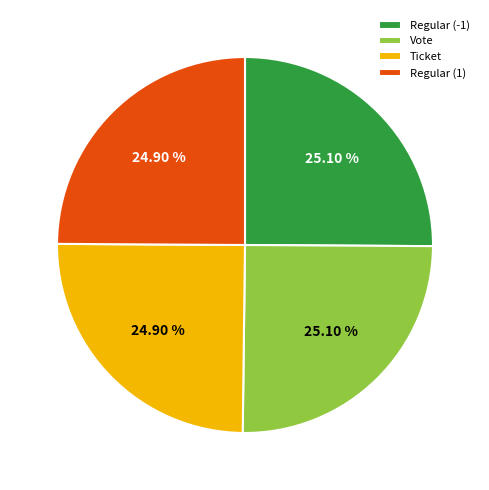

What is the ratio of the value at Regular (-1) to the value at Vote?

1.0